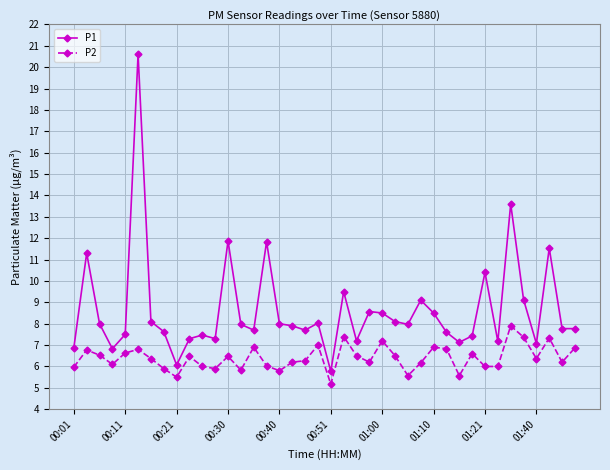

How many lines are shown in the chart?

2